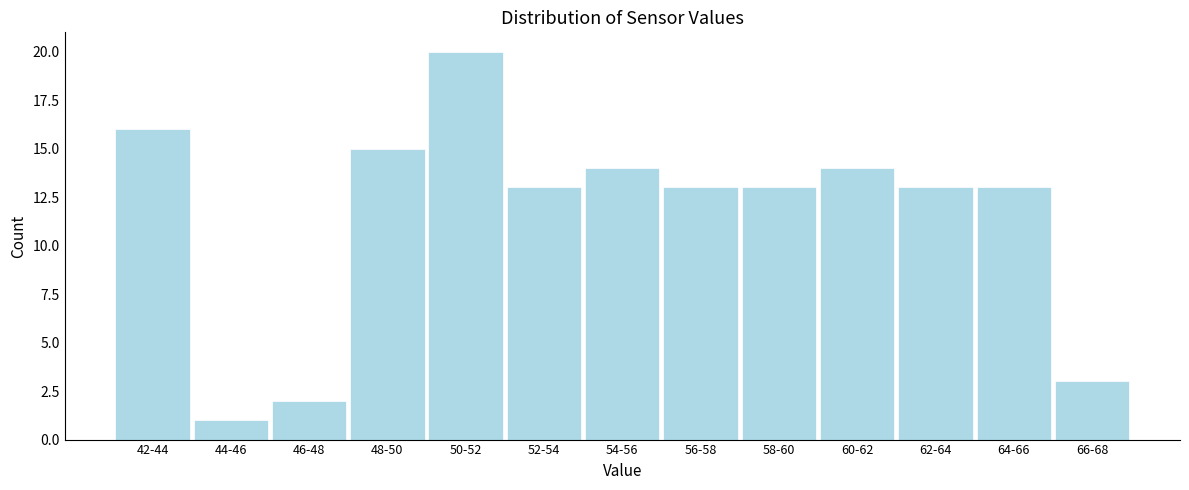

Reading left to right, extract all data points from this chart.

16	1	2	15	20	13	14	13	13	14	13	13	3